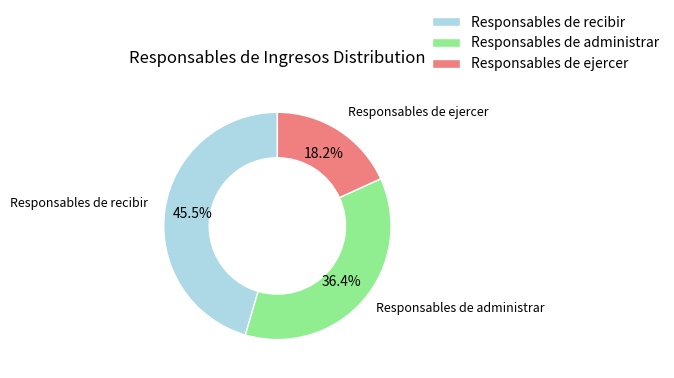

To the nearest percent, what is the combined percentage of Responsables de recibir and Responsables de administrar?

82%